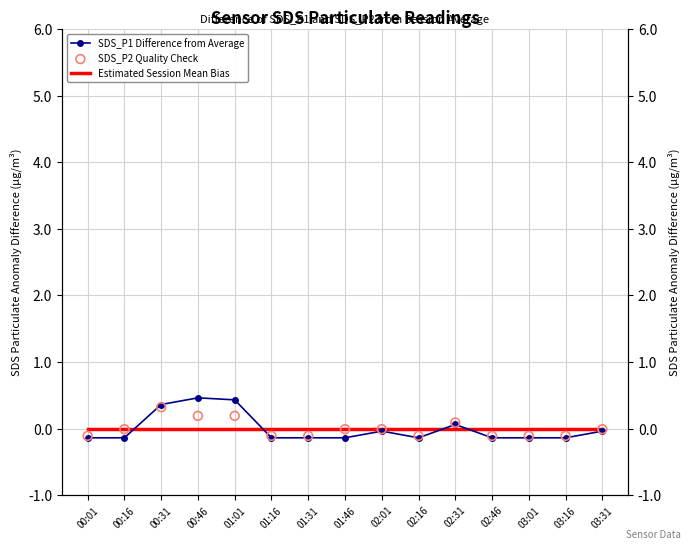

At how many categories does at least one series exceed 0?

4